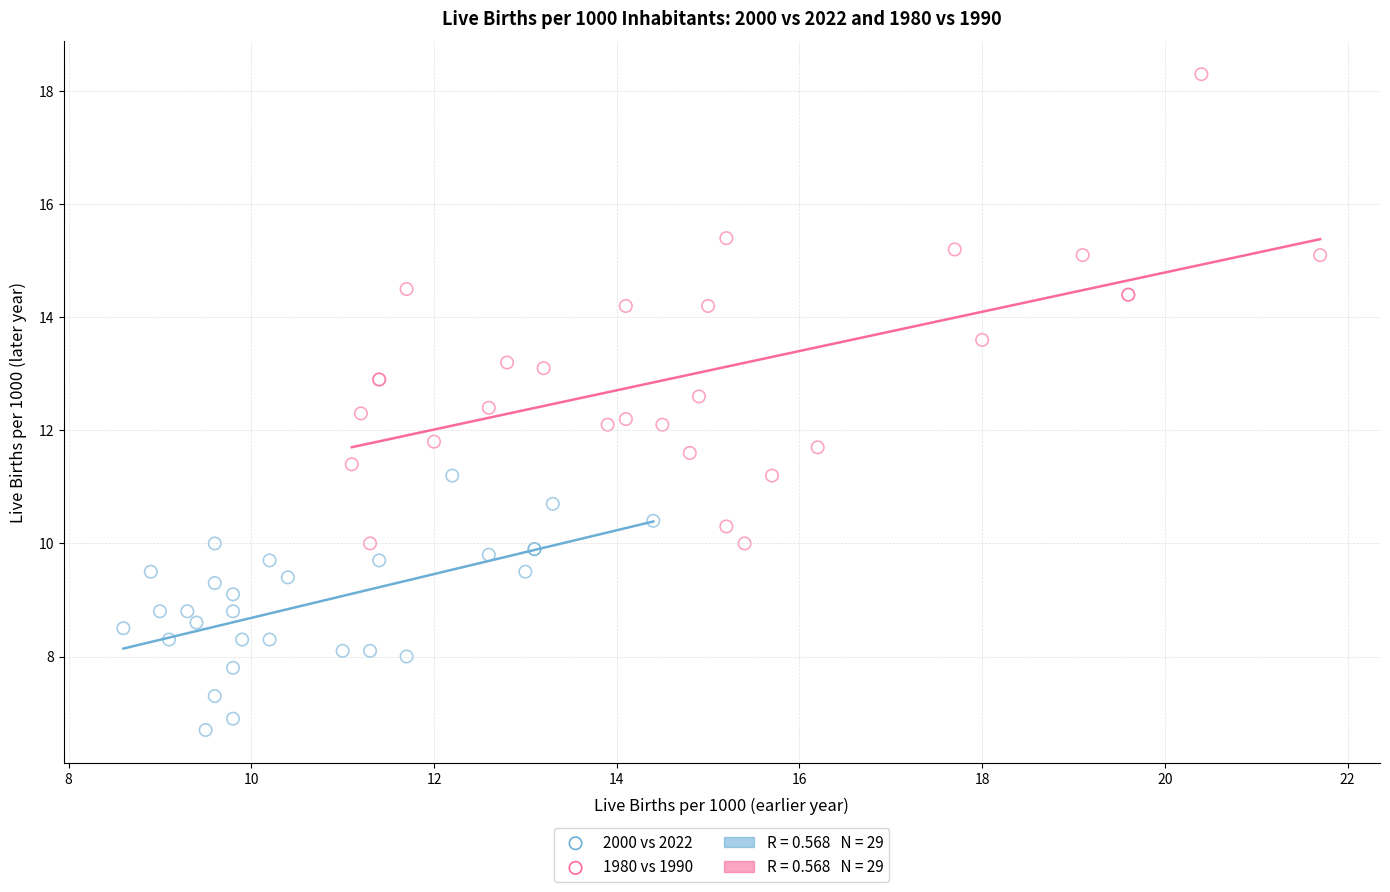

Which series contains the lowest Y value?

2000 vs 2022